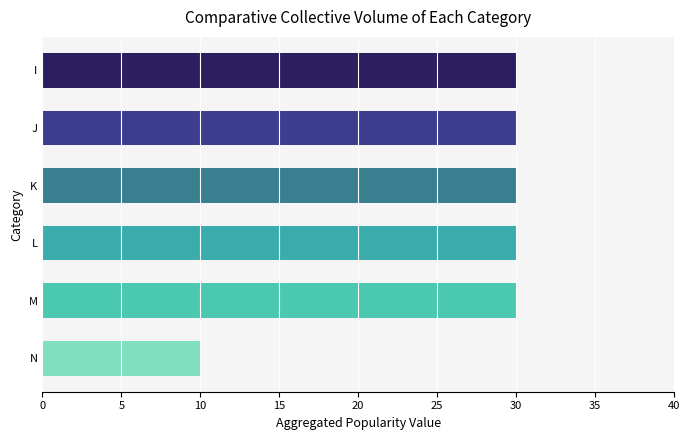

Reading top to bottom, what are all the values shown in this chart?

30	30	30	30	30	10